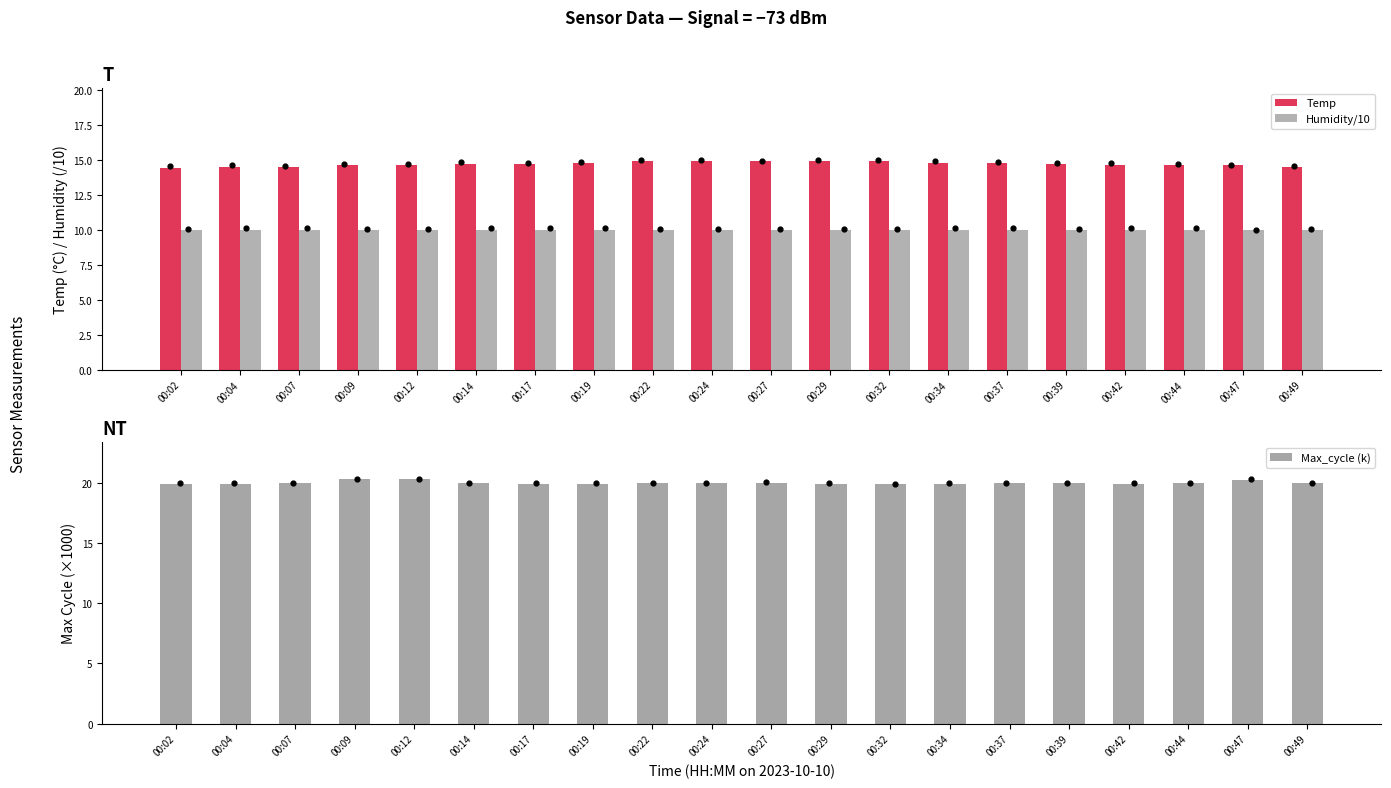

Which series has the largest total across all categories?

Max_cycle (k)